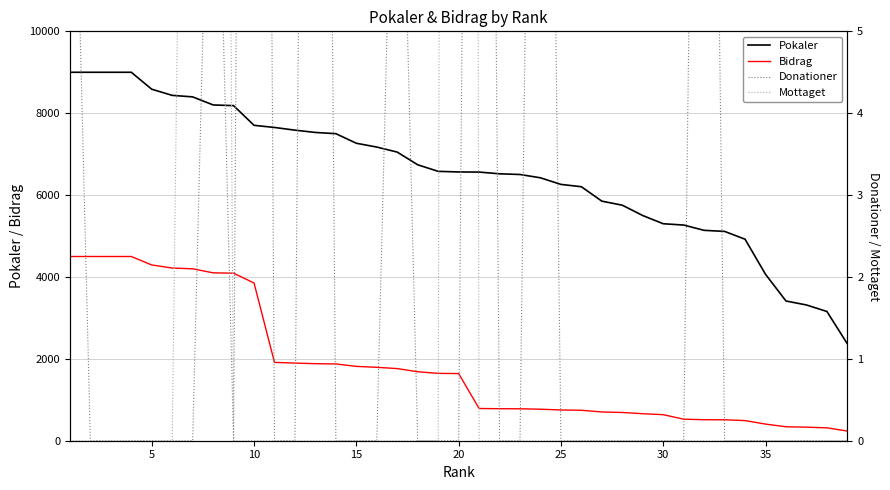

True or false: Bidrag and Pokaler intersect in this chart.

False